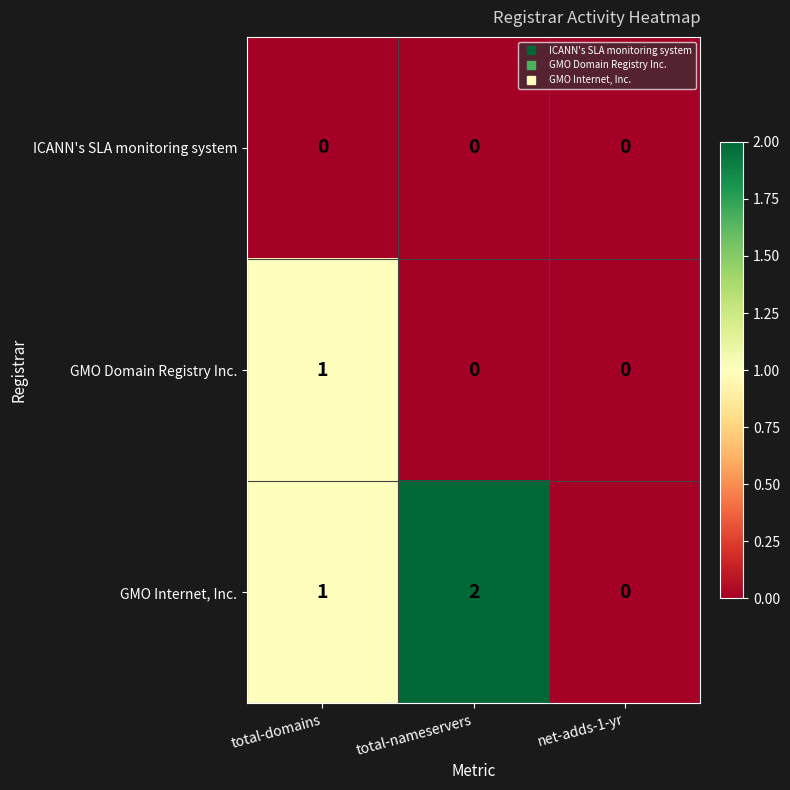

Is it true that GMO Internet, Inc. equals 0 at net-adds-1-yr?

True